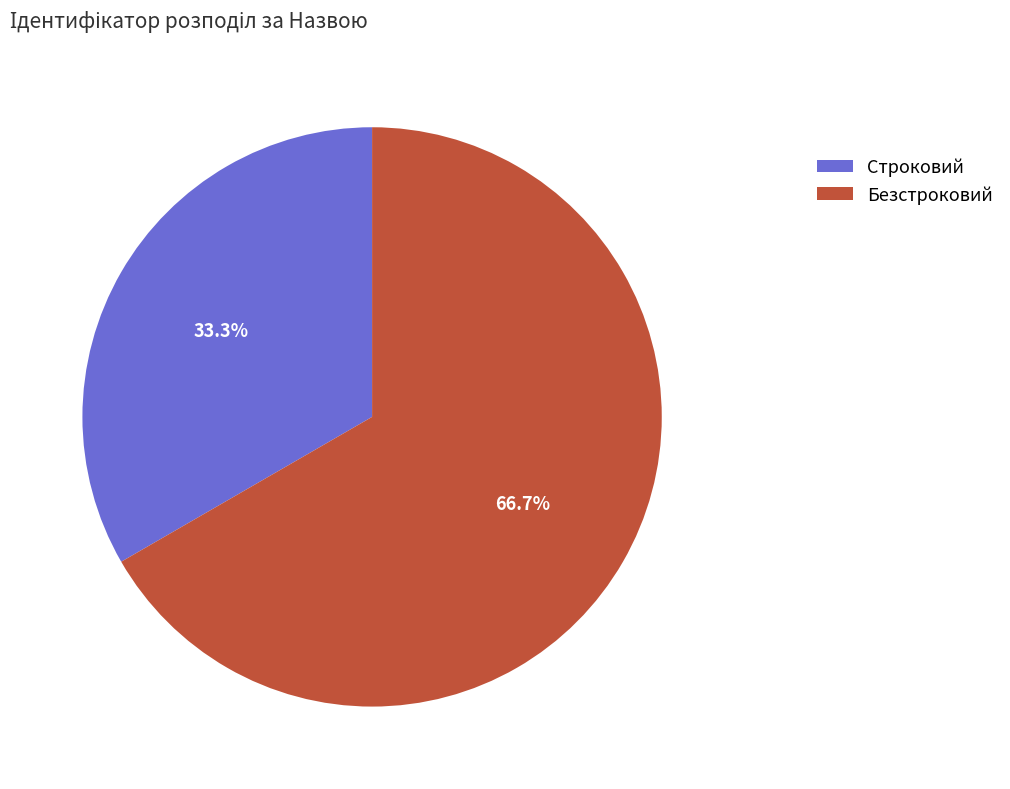

Which slice represents more than half of the pie?

Безстроковий